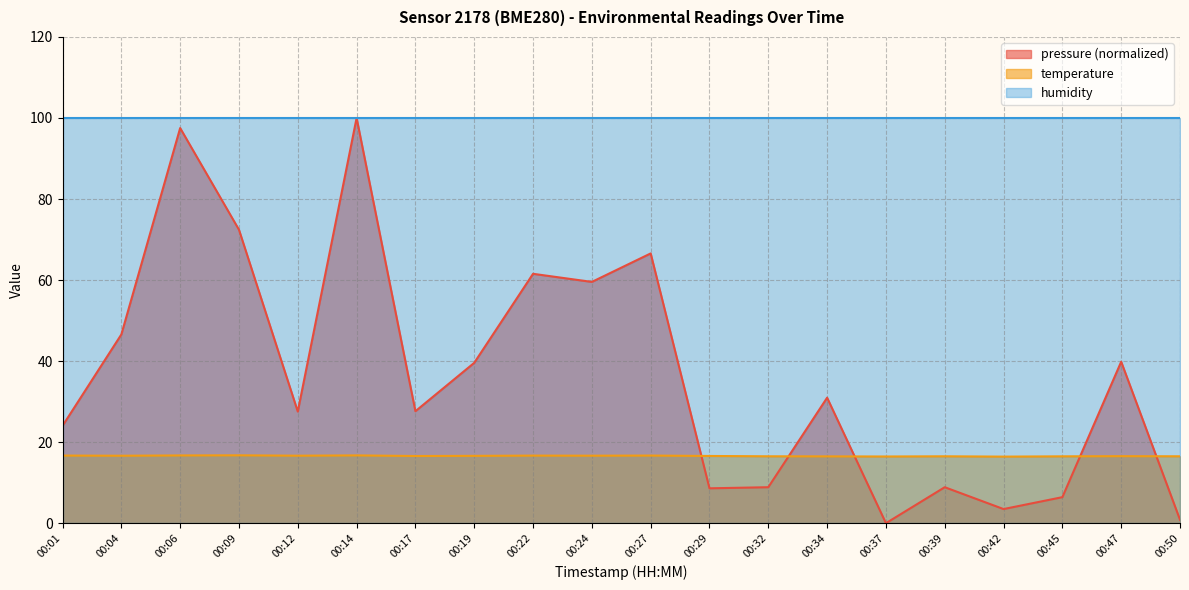

The value of temperature at 00:39 is 25.9. True or false?

False